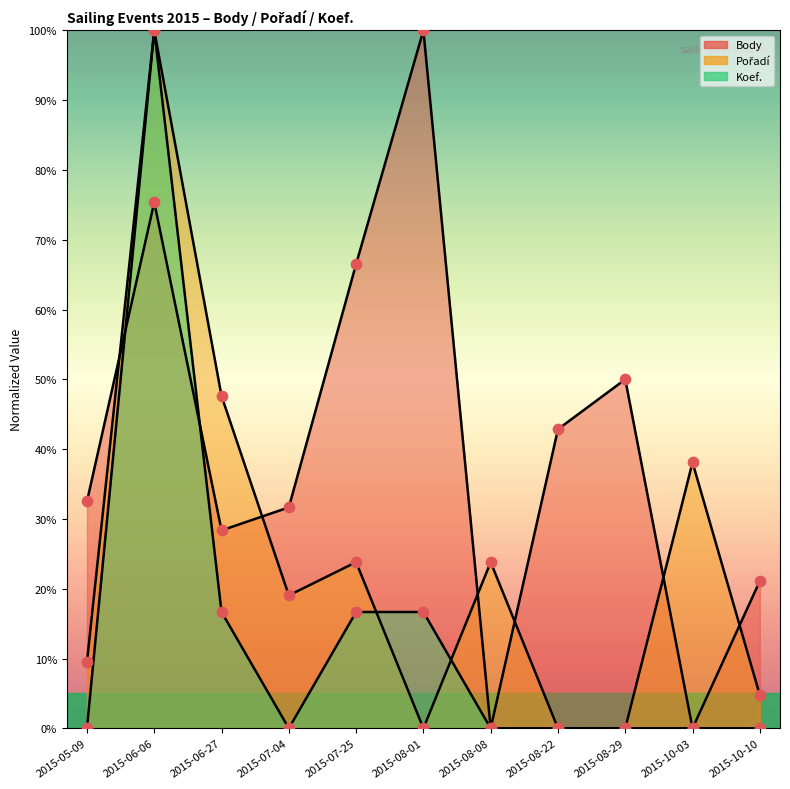

Which series has the largest total across all categories?

Body